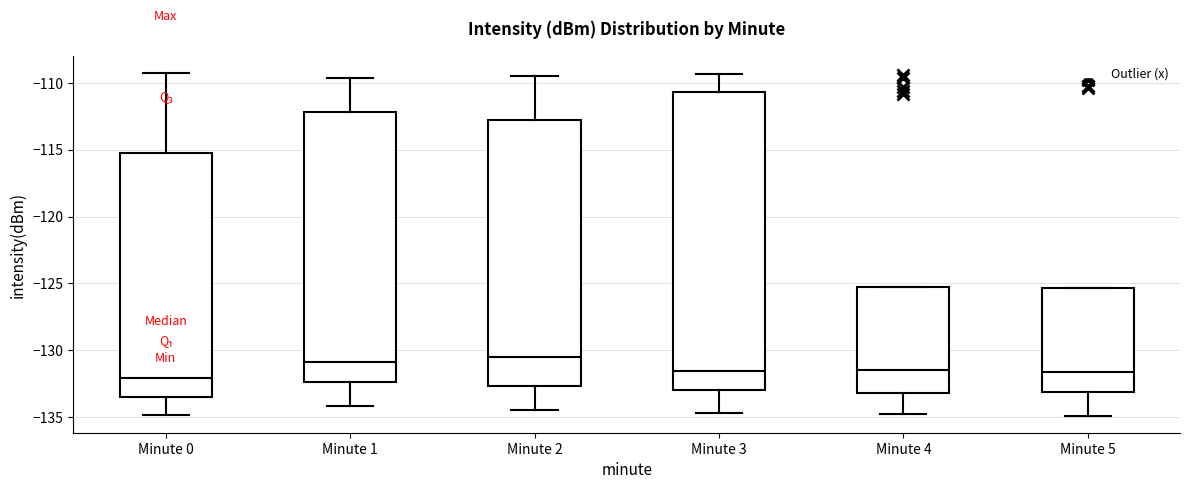

Reading left to right, transcribe this box plot: for each box, give where its median line is, the range the box spans, and where its two whiskers end, as read against the y-axis. The values are not printed on the chart, so give them approximately, as read against the axis.

Minute 0: median -132.0, box -133.5 to -115.0, whiskers -135.0 to -109.5
Minute 1: median -131.0, box -132.5 to -112.0, whiskers -134.0 to -109.5
Minute 2: median -130.5, box -132.5 to -113.0, whiskers -134.5 to -109.5
Minute 3: median -131.5, box -133.0 to -110.5, whiskers -134.5 to -109.5
Minute 4: median -131.5, box -133.0 to -125.5, whiskers -135.0 to -125.5
Minute 5: median -131.5, box -133.0 to -125.5, whiskers -135.0 to -125.5